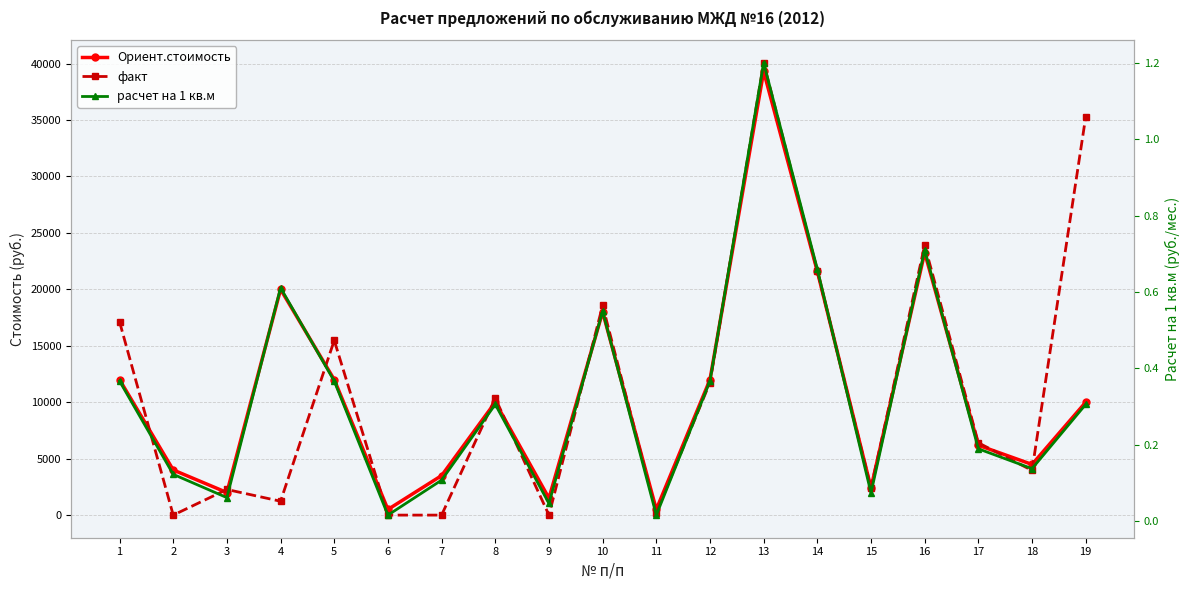

How many values in факт are above zero?

15